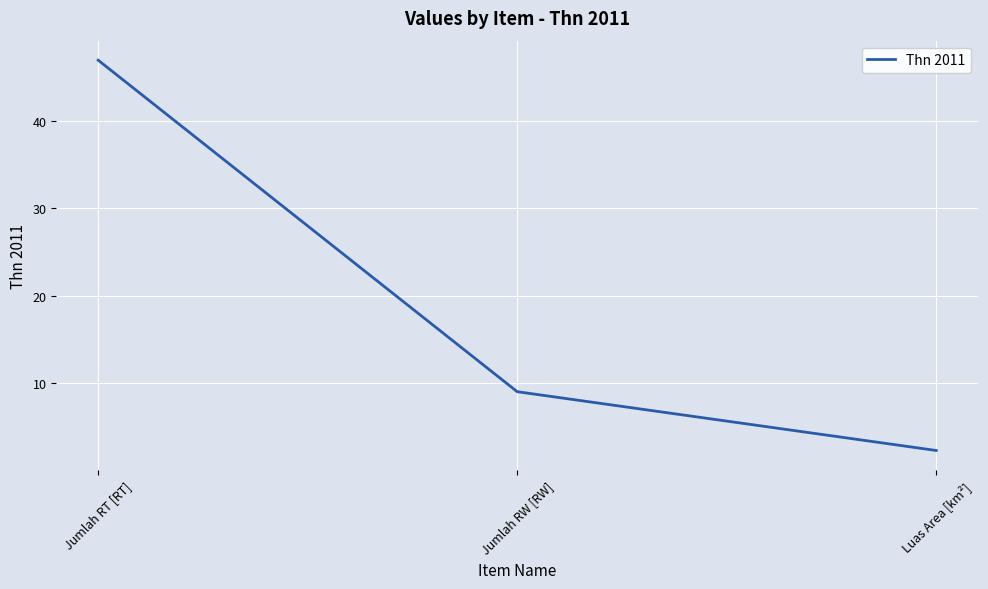

Count the number of categories in the chart.

3